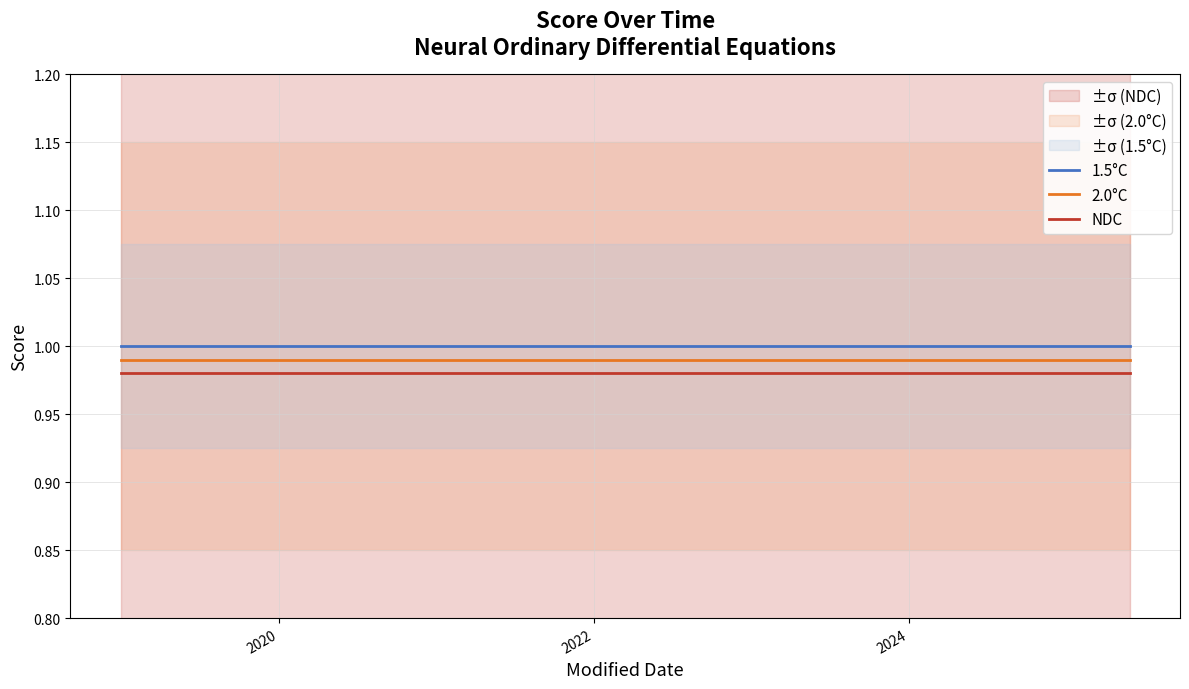

True or false: NDC has a value of 1.0 at 2020.

True